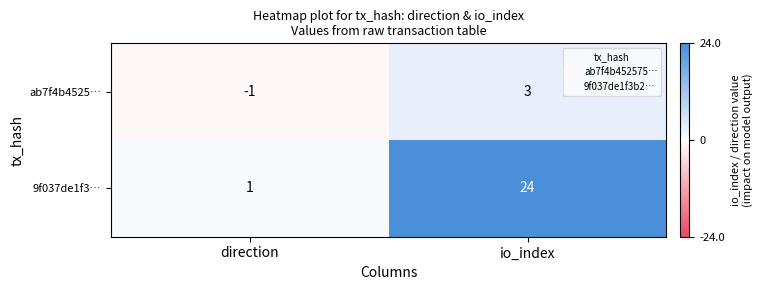

Is it true that ab7f4b4525… equals -1 at direction?

True